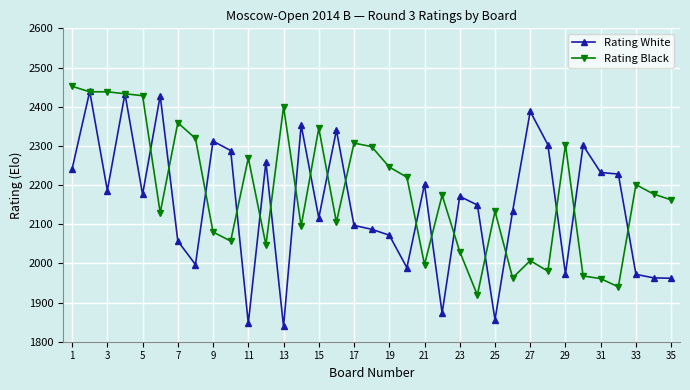

True or false: Rating Black and Rating White intersect in this chart.

True